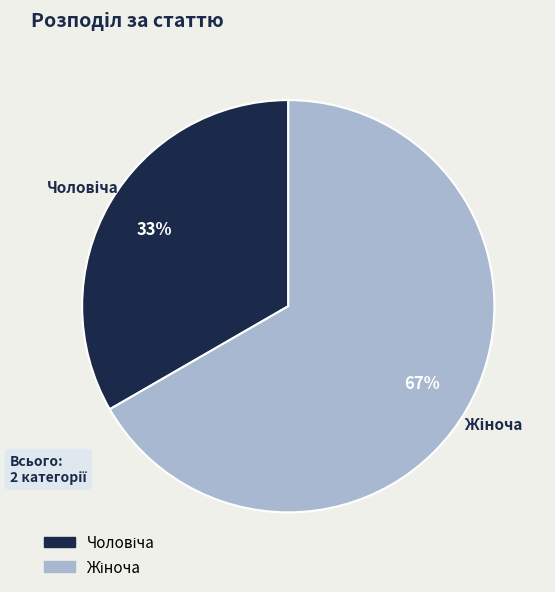

Is there a majority slice in this chart?

Yes